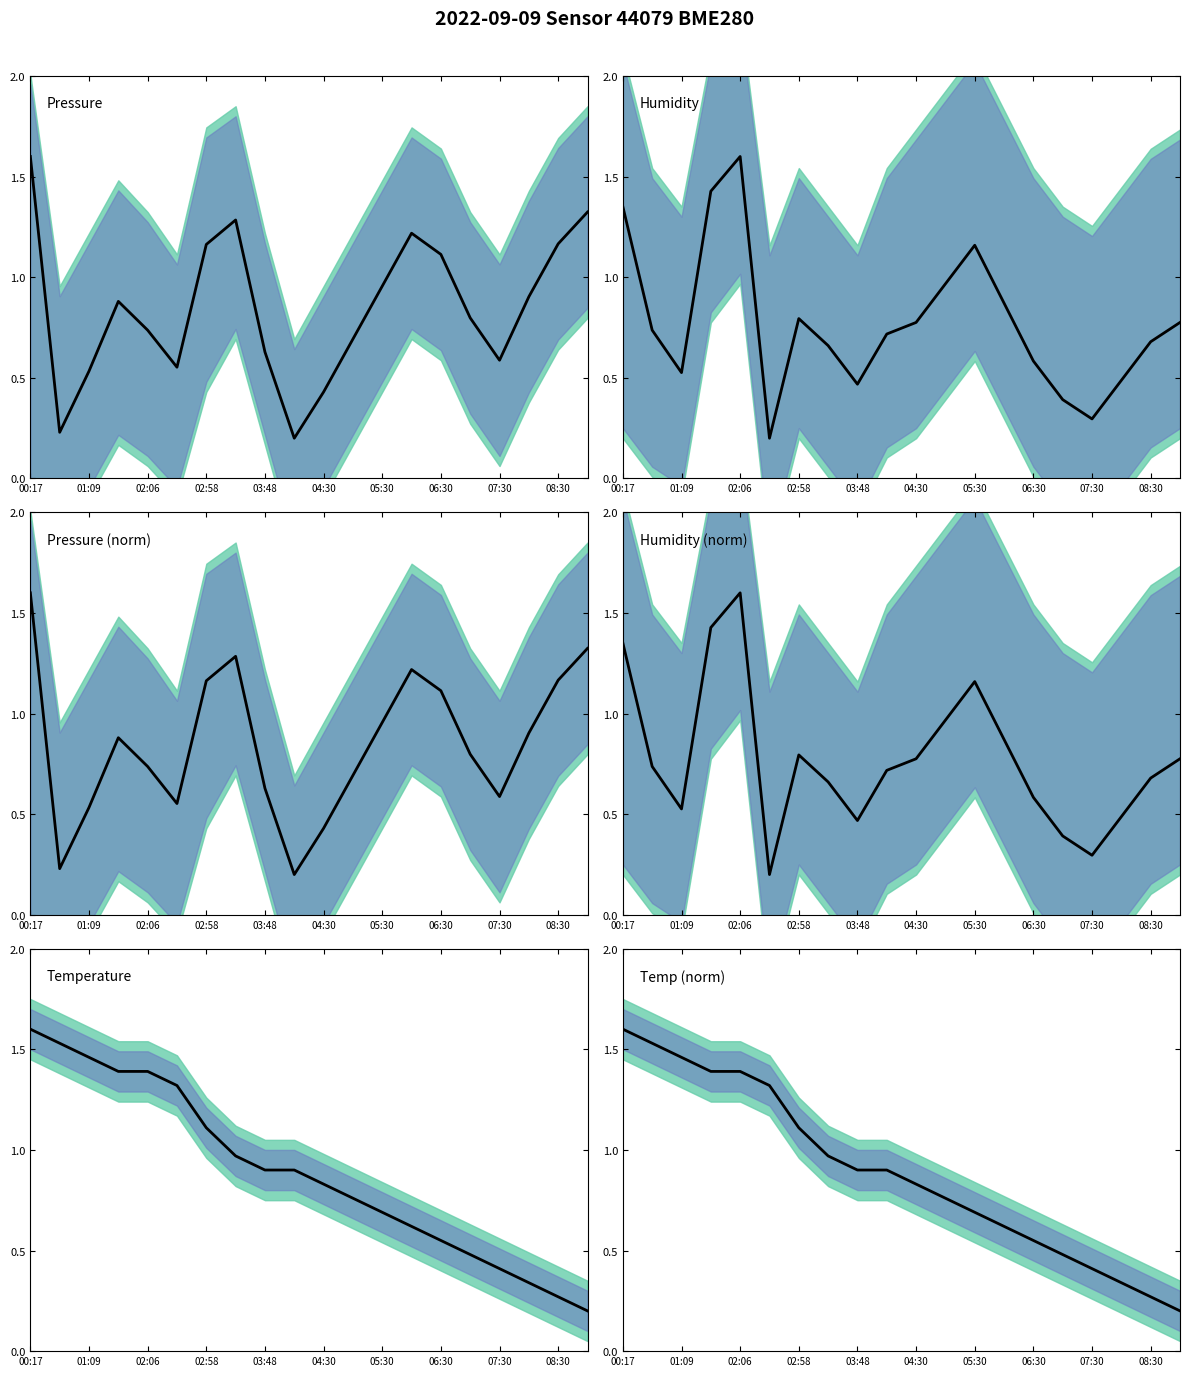

True or false: Humidity (norm) has a value of 0.6 at 06:30.

True